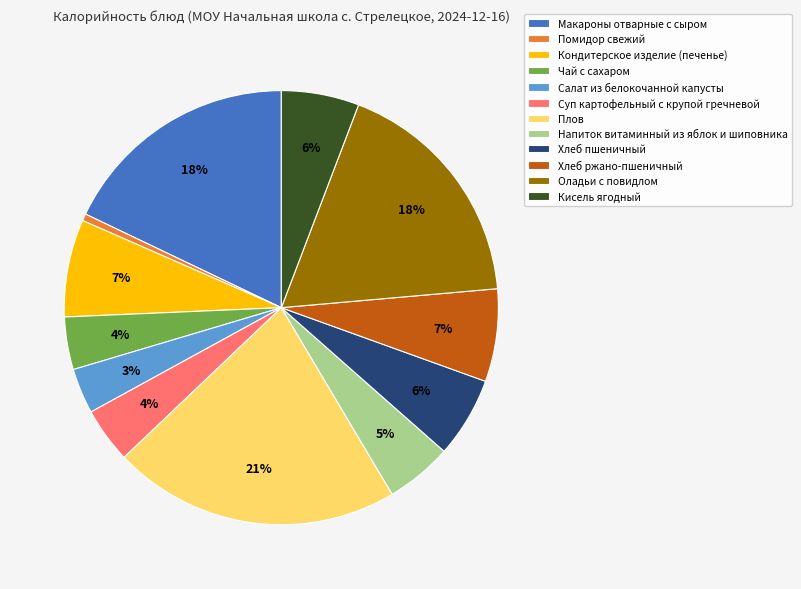

Between Помидор свежий and Напиток витаминный из яблок и шиповника, which is larger?

Напиток витаминный из яблок и шиповника